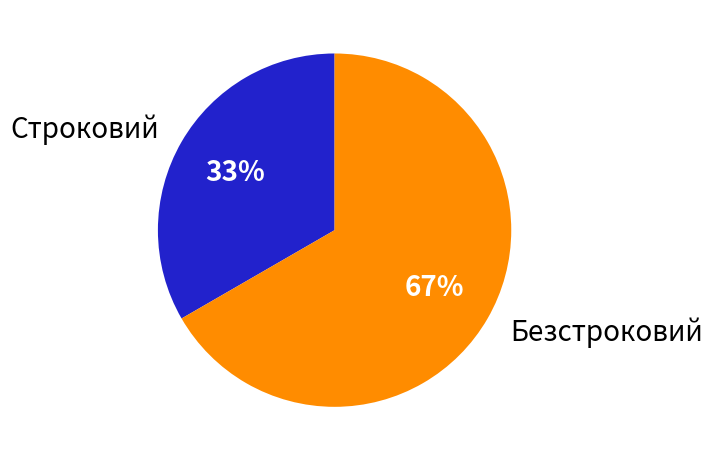

Is it true that Безстроковий is 67% of the pie?

True